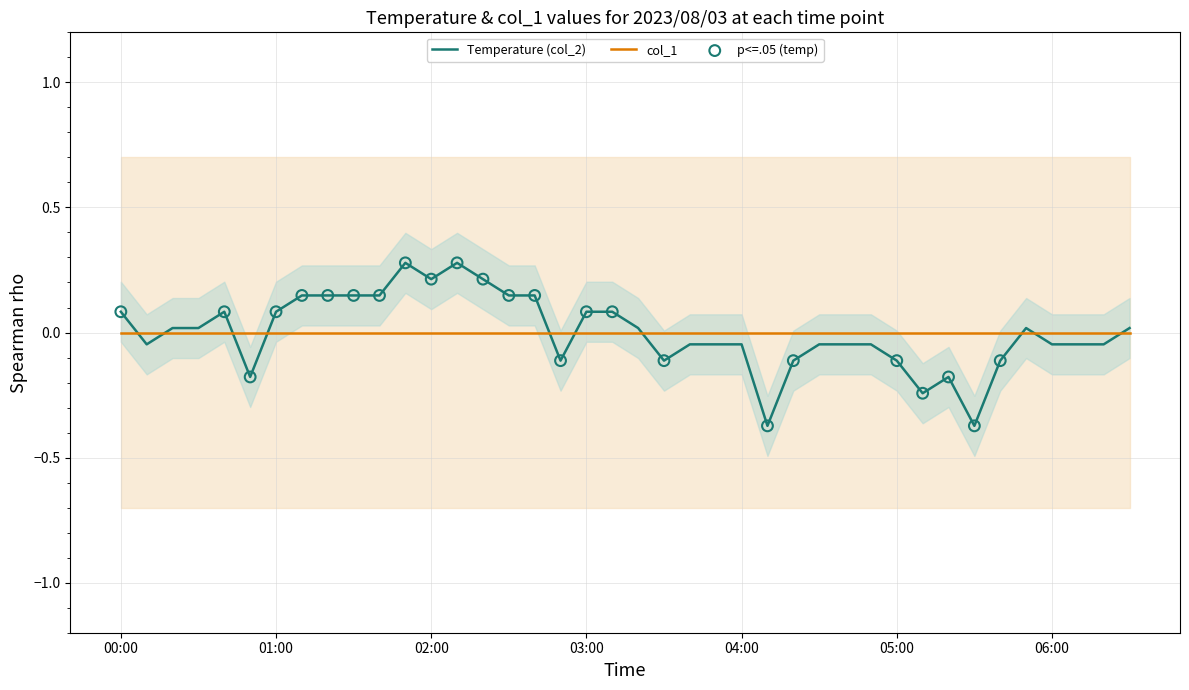

What is the change in value from 00:40 to 04:30?

-0.1